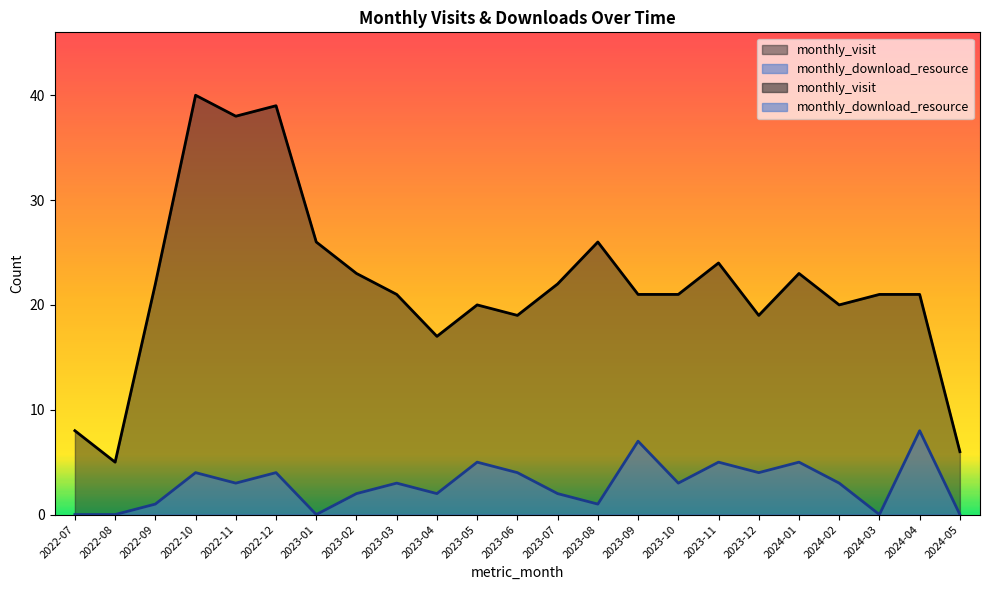

What is the difference between the maximum and second lowest values in the monthly_download_resource series?

8